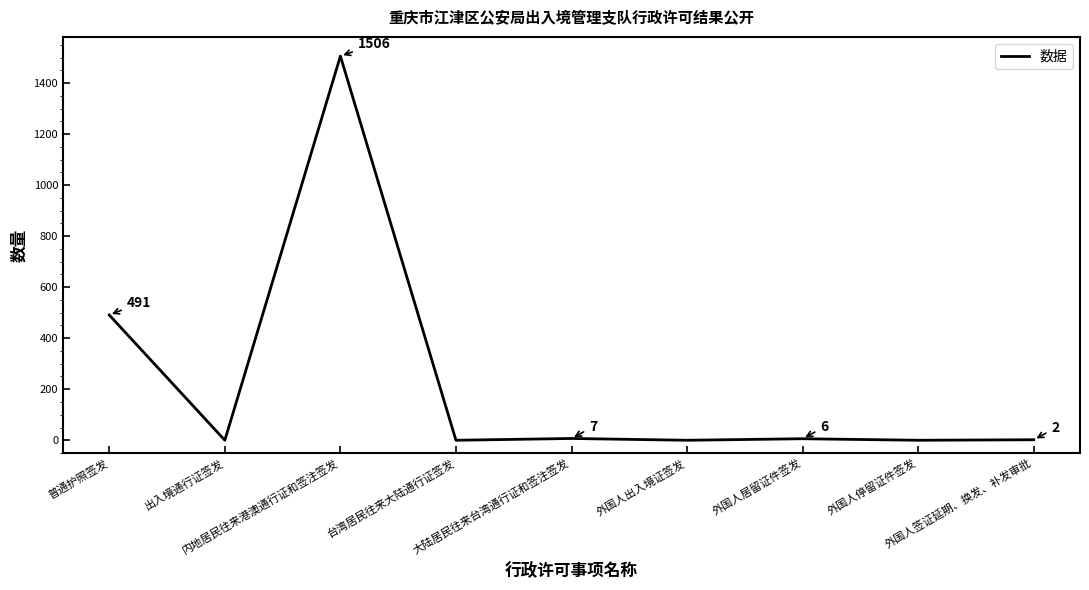

True or false: the data shows 0 at 外国人停留证件签发.

True